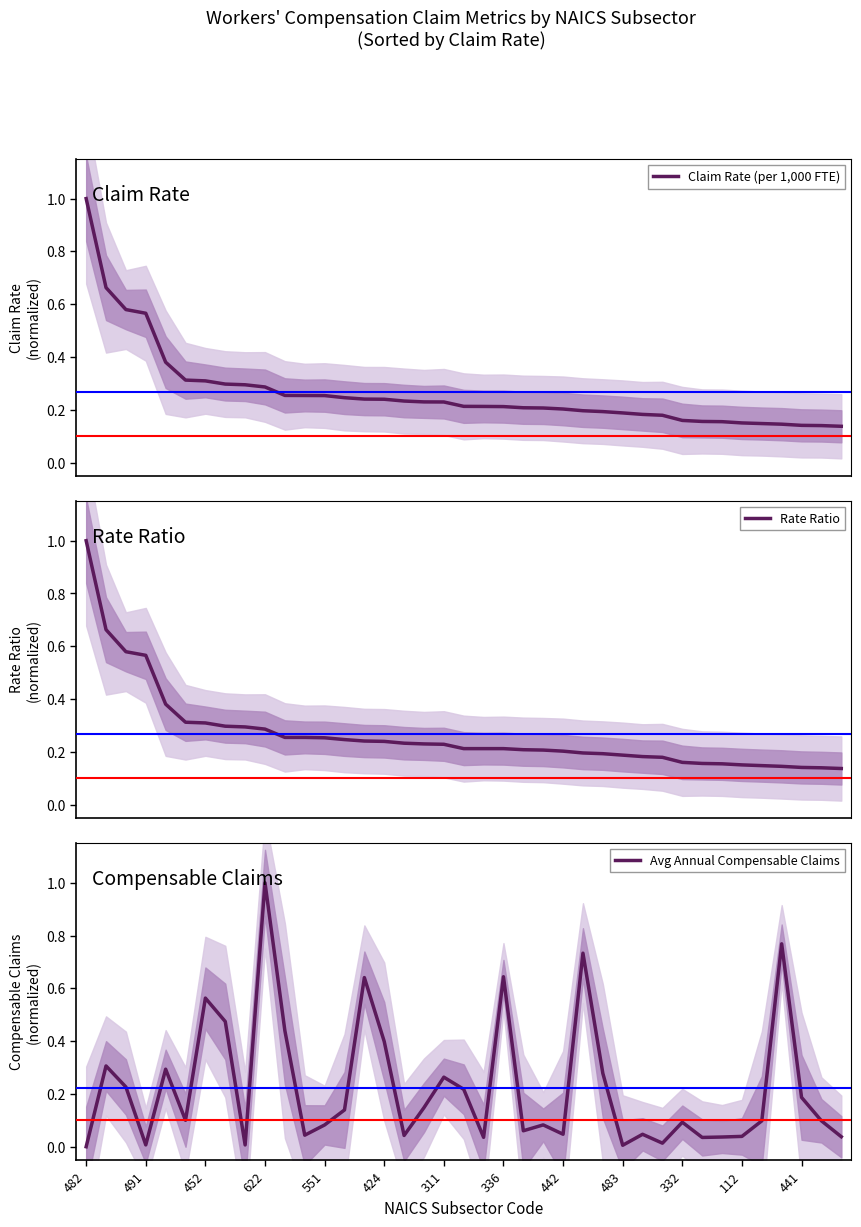

Count the number of categories in the chart.

39